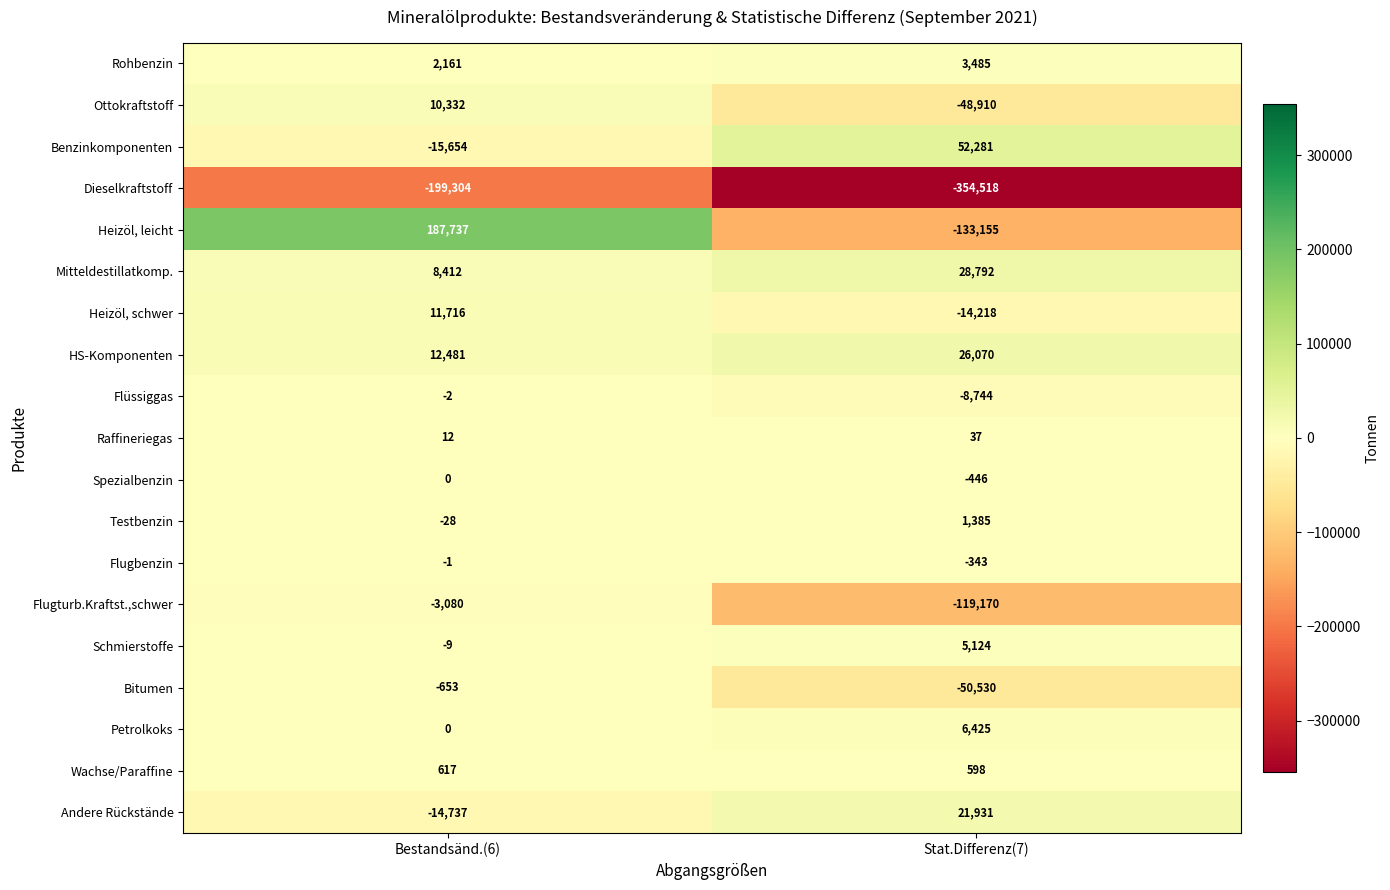

At which label is Wachse/Paraffine closest to 607?

Stat.Differenz(7)